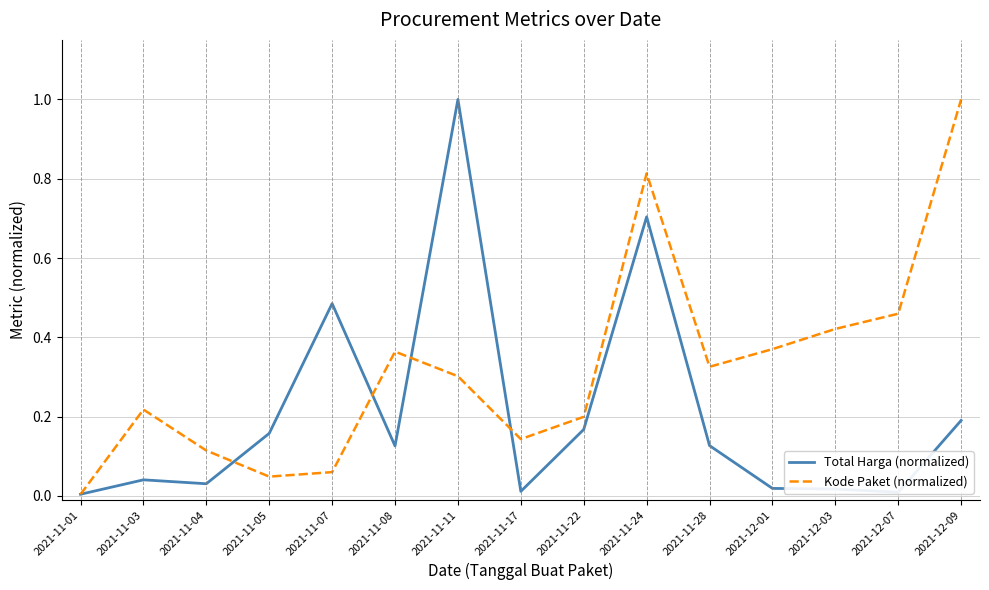

Is it true that Total Harga (normalized) equals 0.7 at 2021-11-24?

True